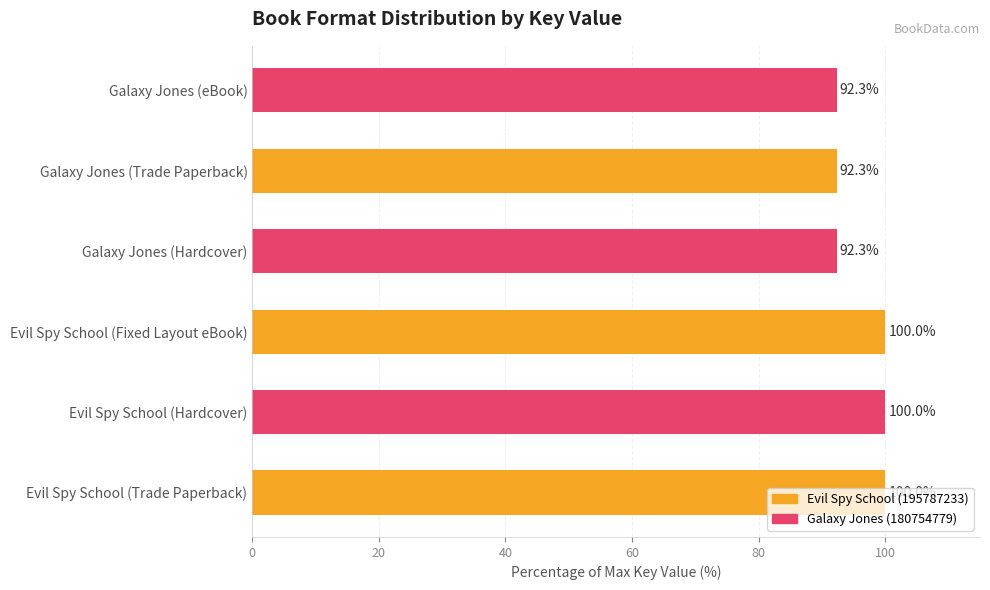

Is it true that the value at Galaxy Jones (Hardcover) is 32.4?

False